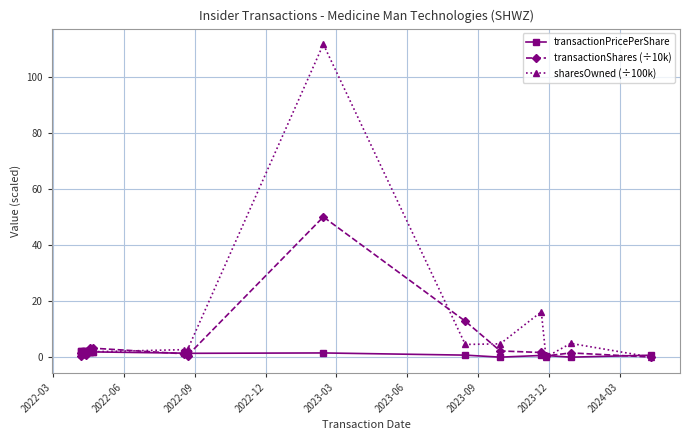

Which series has the widest spread of values?

sharesOwned (÷100k)